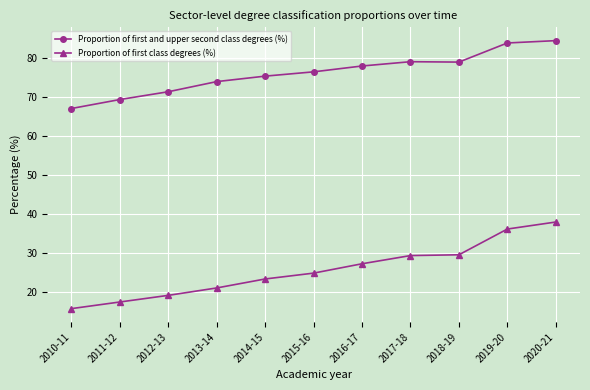

Which series has the largest range (max minus min)?

Proportion of first class degrees (%)